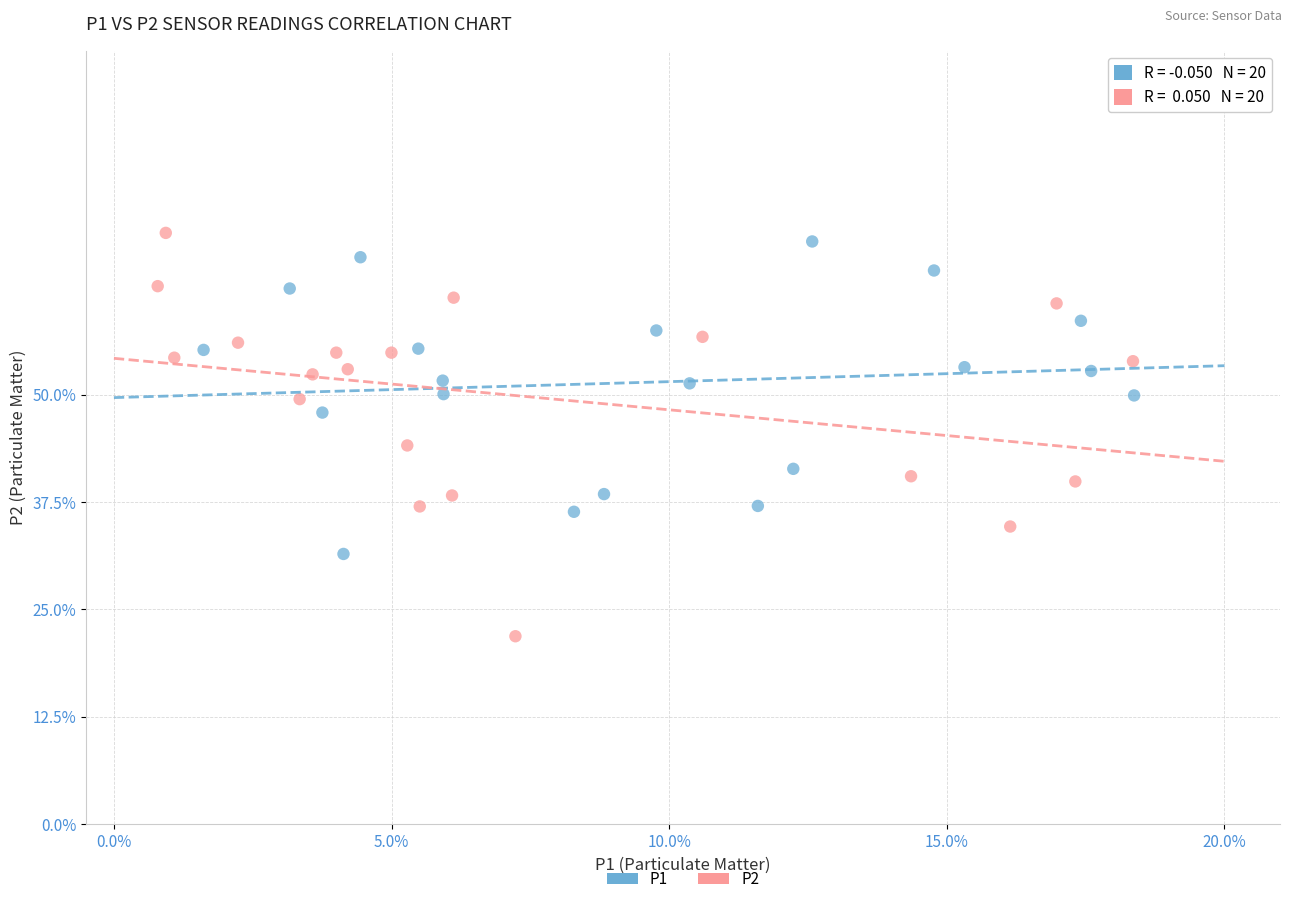

Which series contains the lowest Y value?

P2